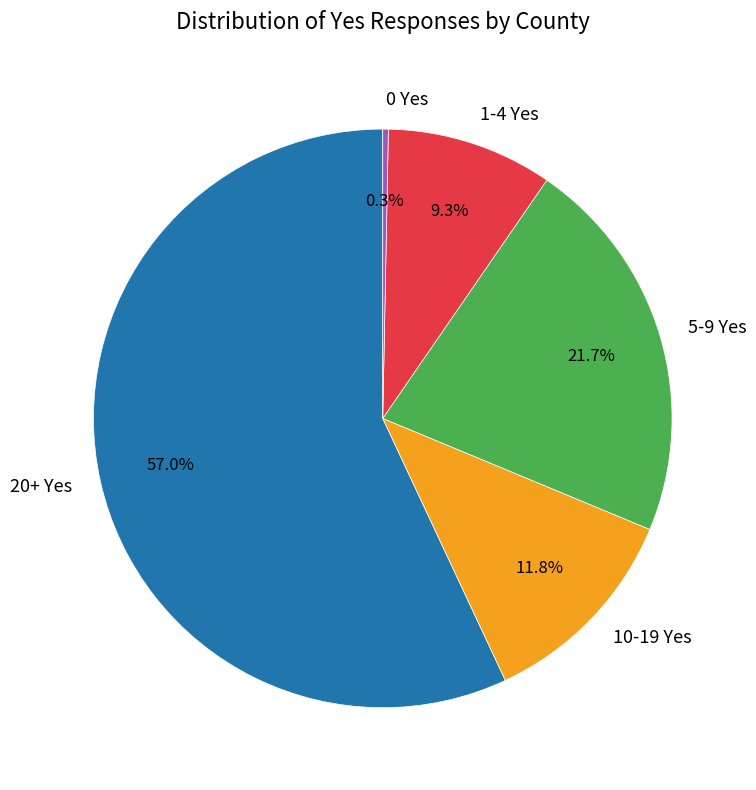

Does any single category account for the majority?

Yes